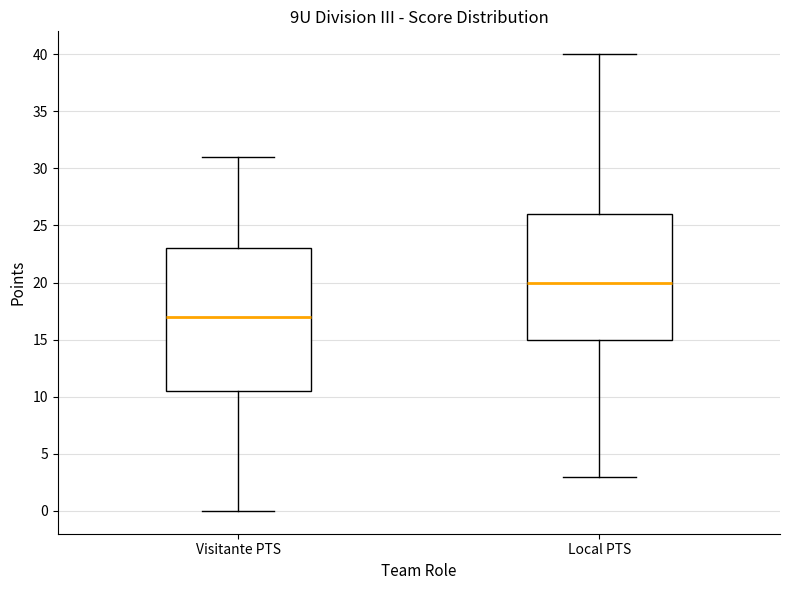

Which box has the lowest median line?

Visitante PTS